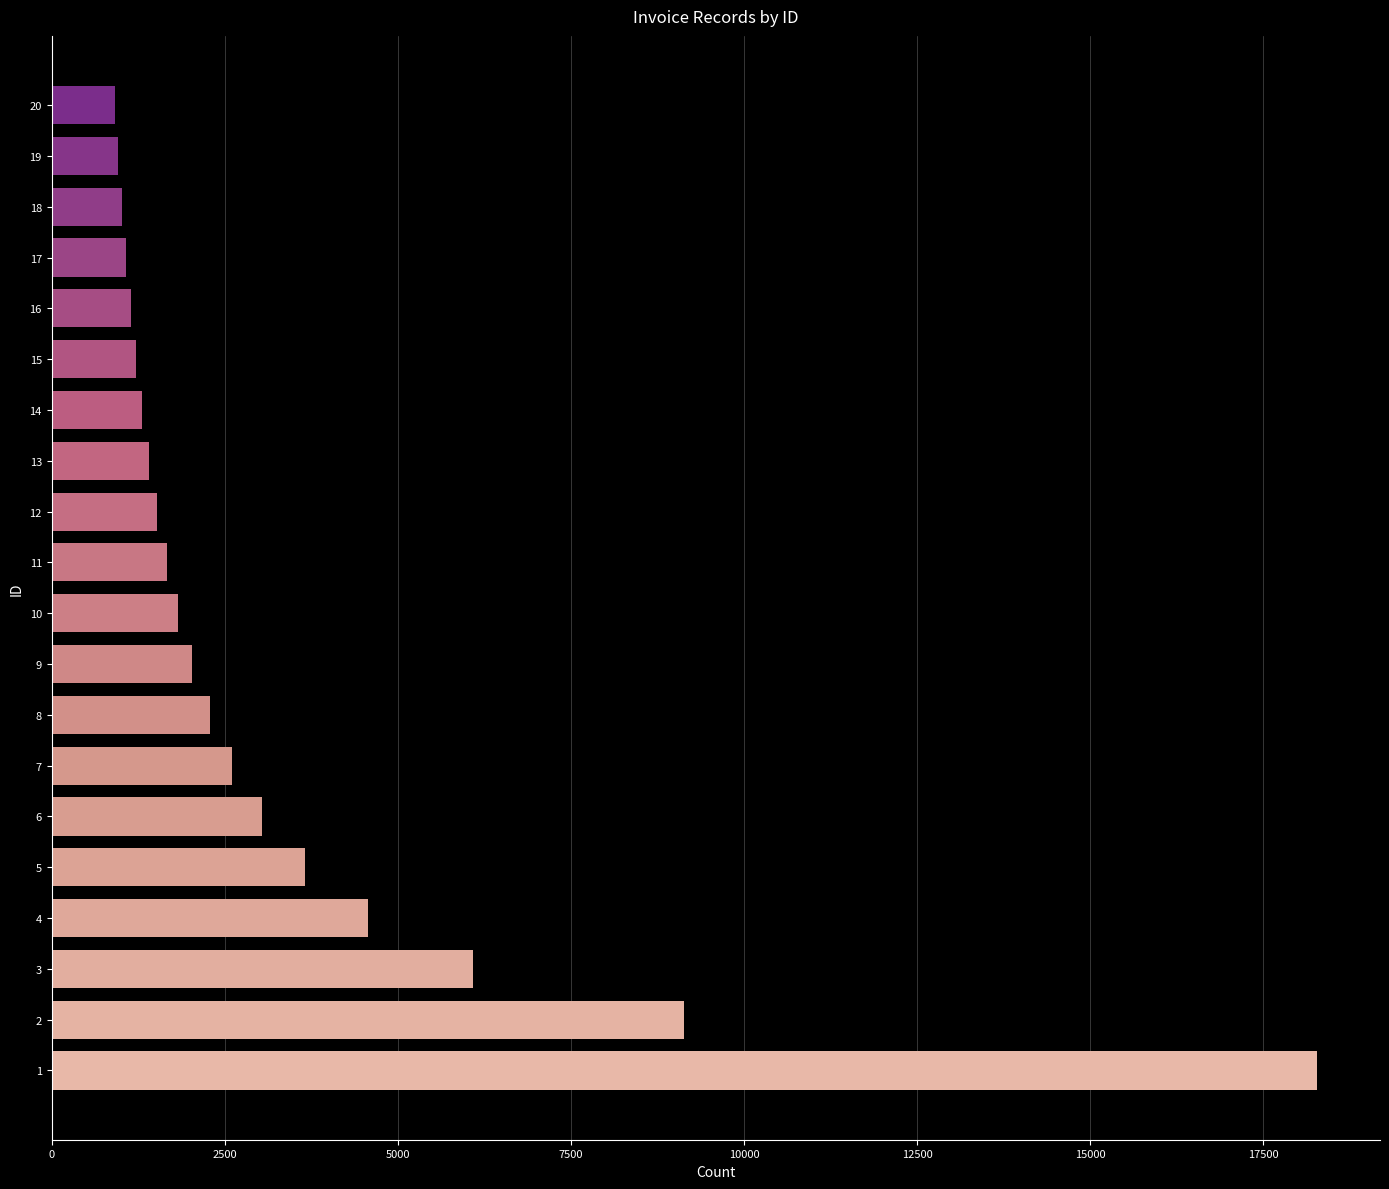

The value at 2 is 9137. True or false?

True